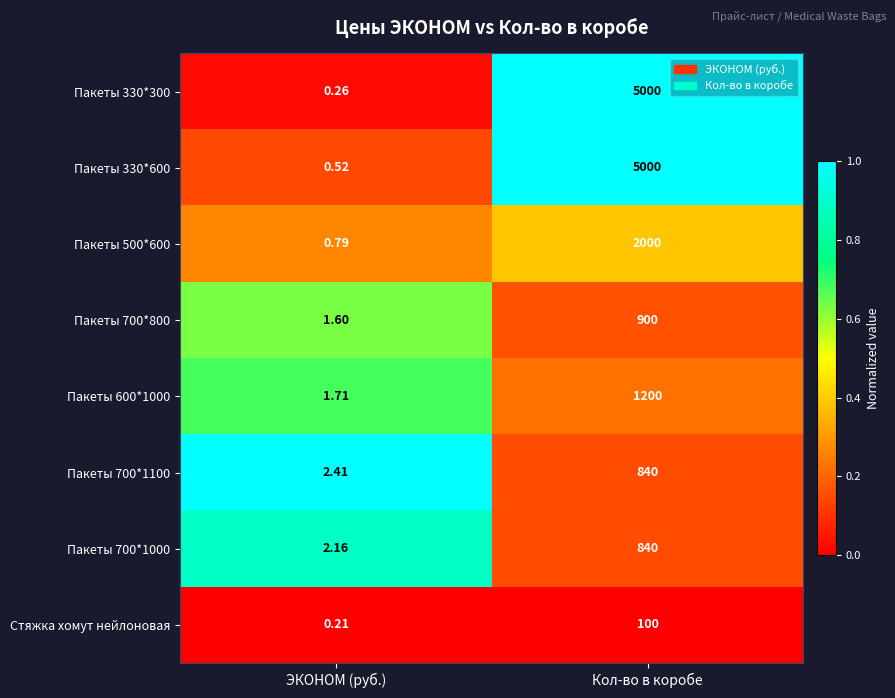

Which label corresponds to the largest value in the chart?

Кол-во в коробе